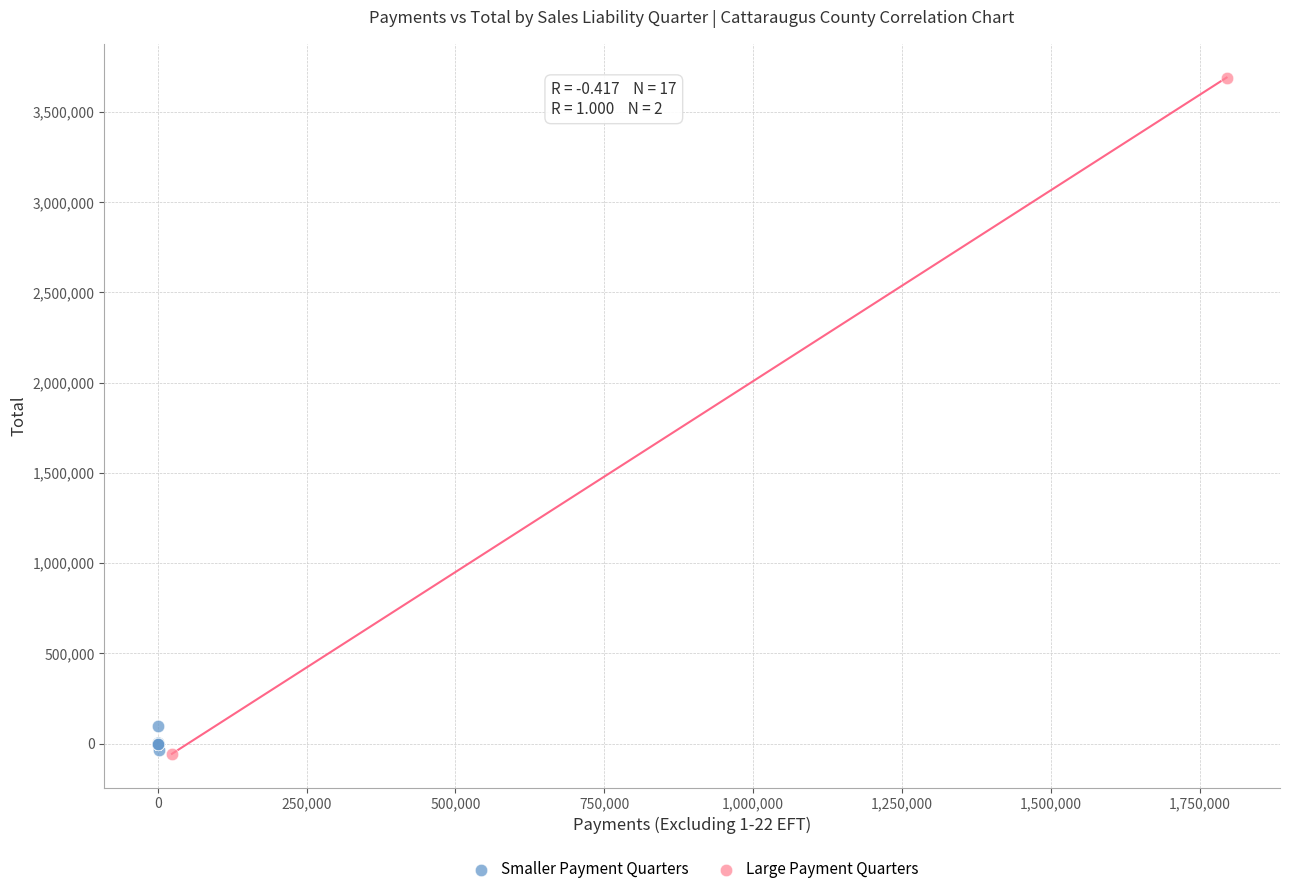

What are all the series names shown in the legend?

Smaller Payment Quarters, Large Payment Quarters